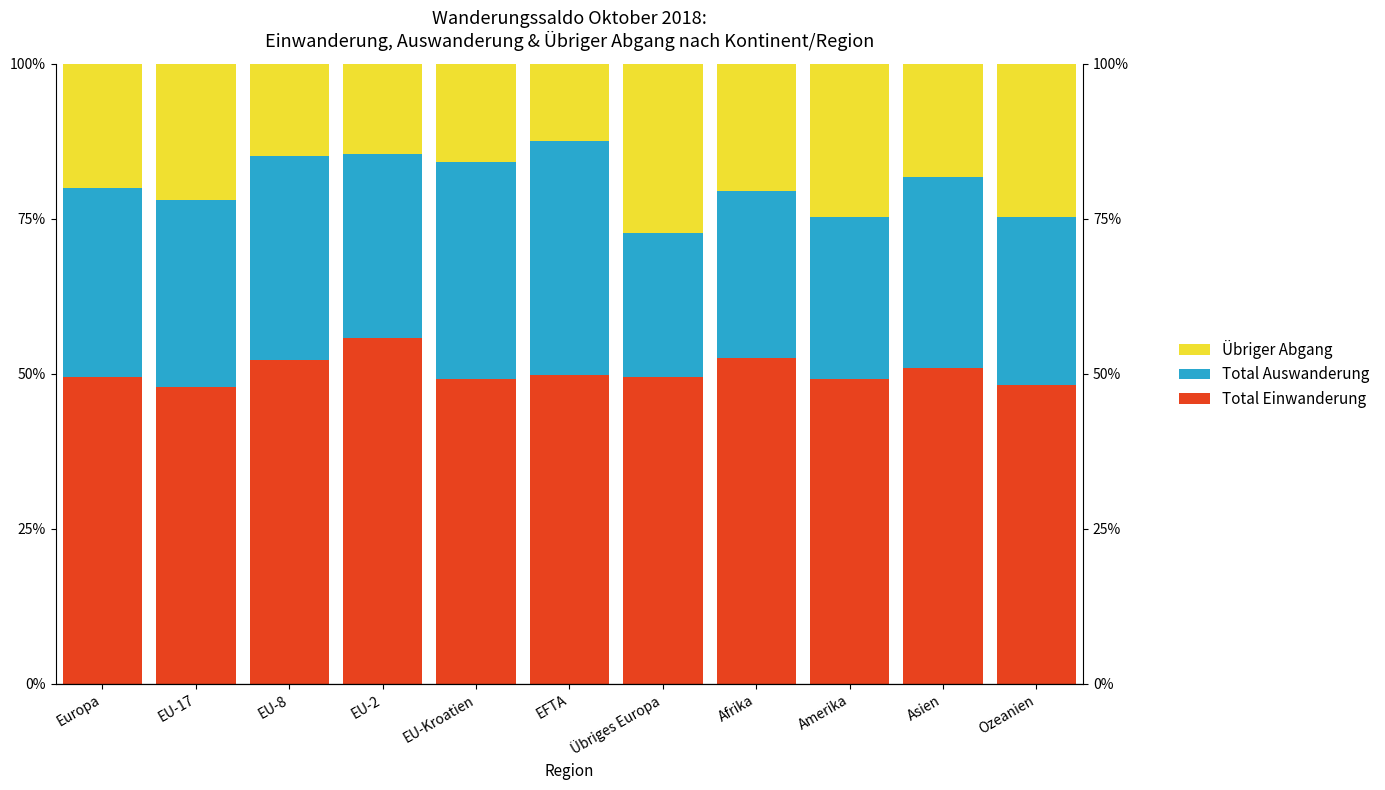

What is the value of the Übriger Abgang bar at the 4th from the left?

14.5